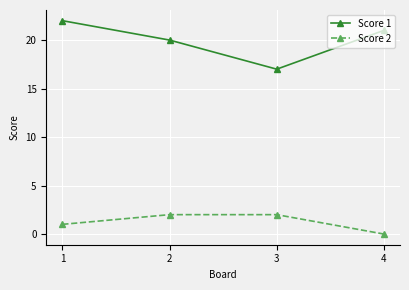

At which category is the sum across all series the highest?

1